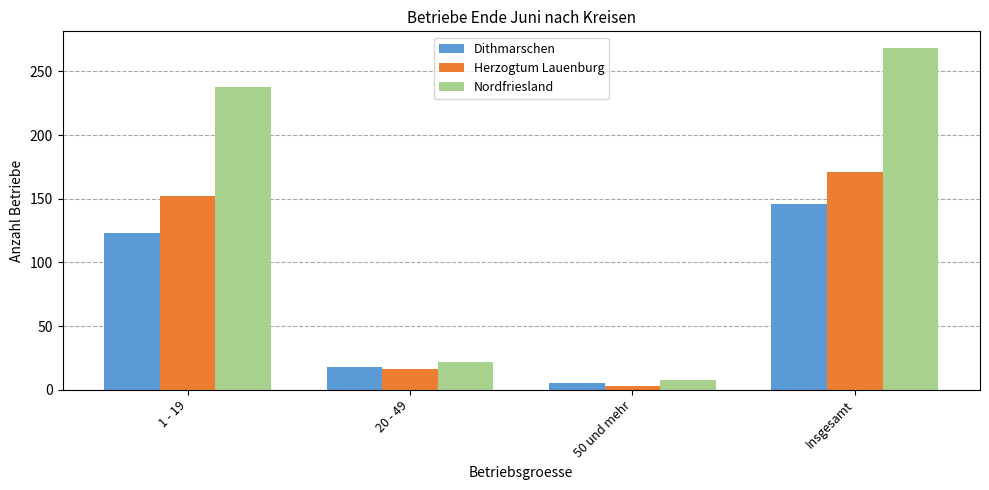

What is the total value across all series at Insgesamt?

585